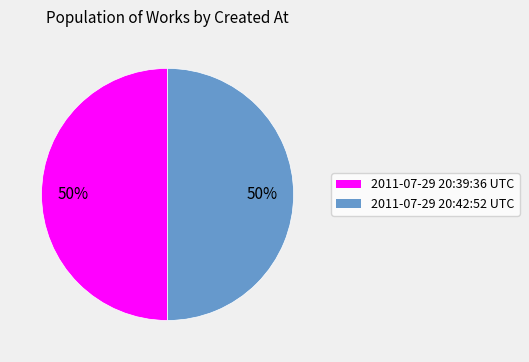

Approximately how many times larger is the value at 2011-07-29 20:42:52 UTC compared to 2011-07-29 20:39:36 UTC?

1.0